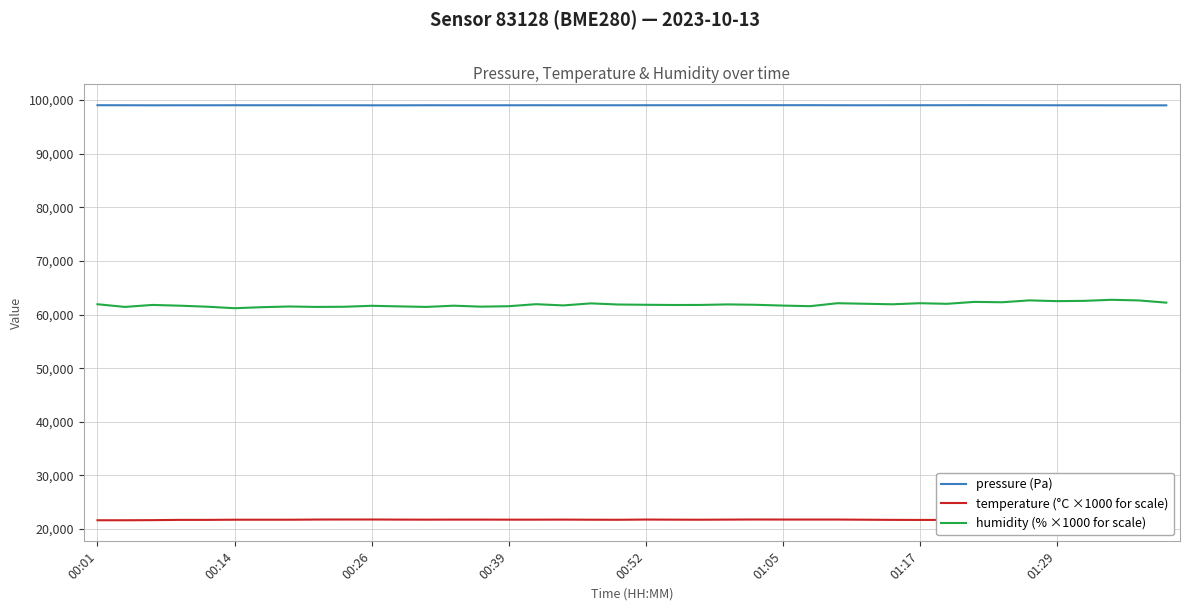

Which series has the widest spread of values?

humidity (% ×1000 for scale)